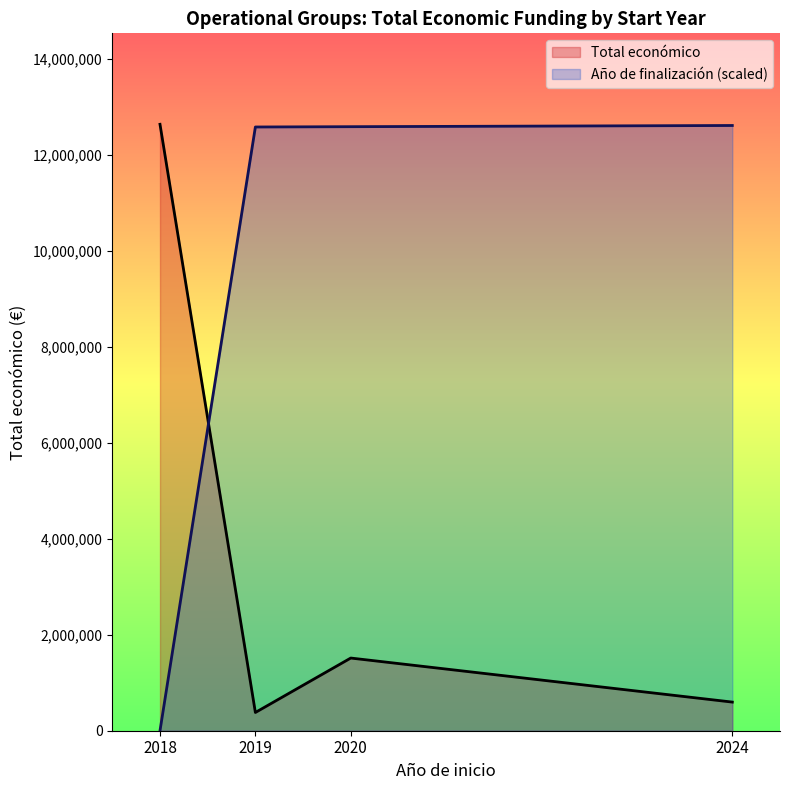

At which category does Total económico reach its first local peak?

2020